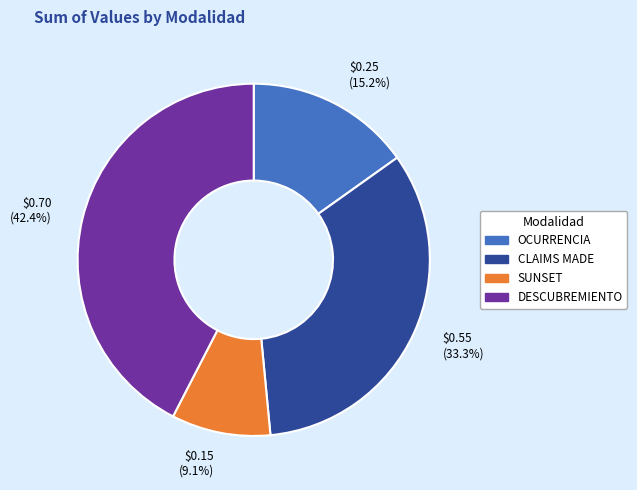

Which category has the biggest portion of the pie?

DESCUBREMIENTO